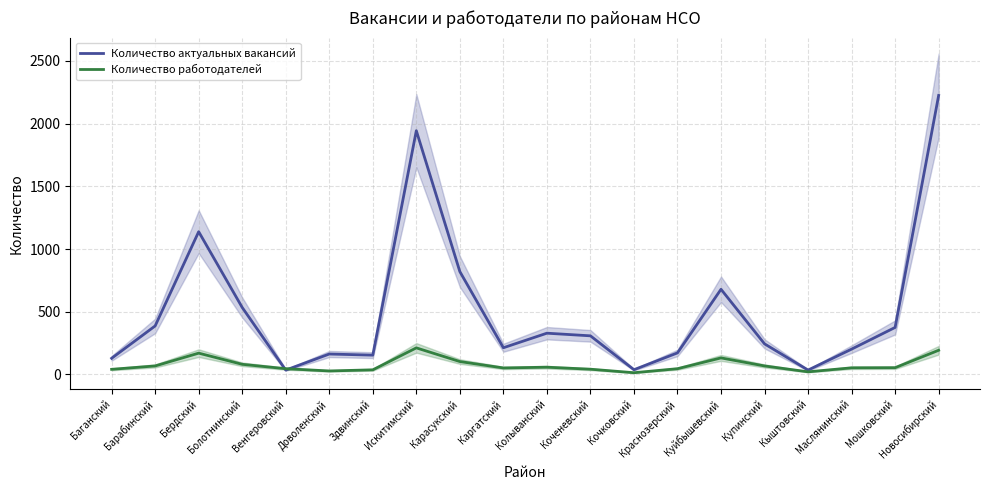

Where is the first local maximum for Количество работодателей?

Бердский